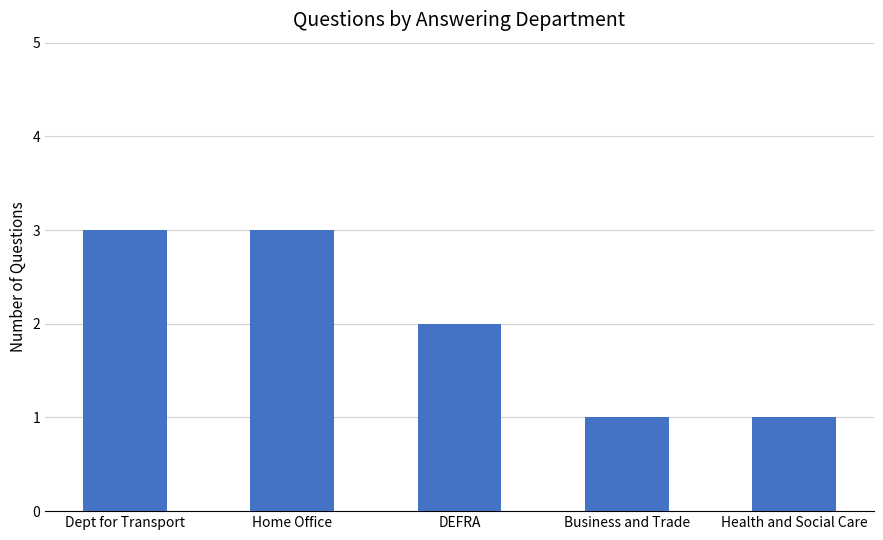

What is the label of the 5th bar from the left?

Health and Social Care